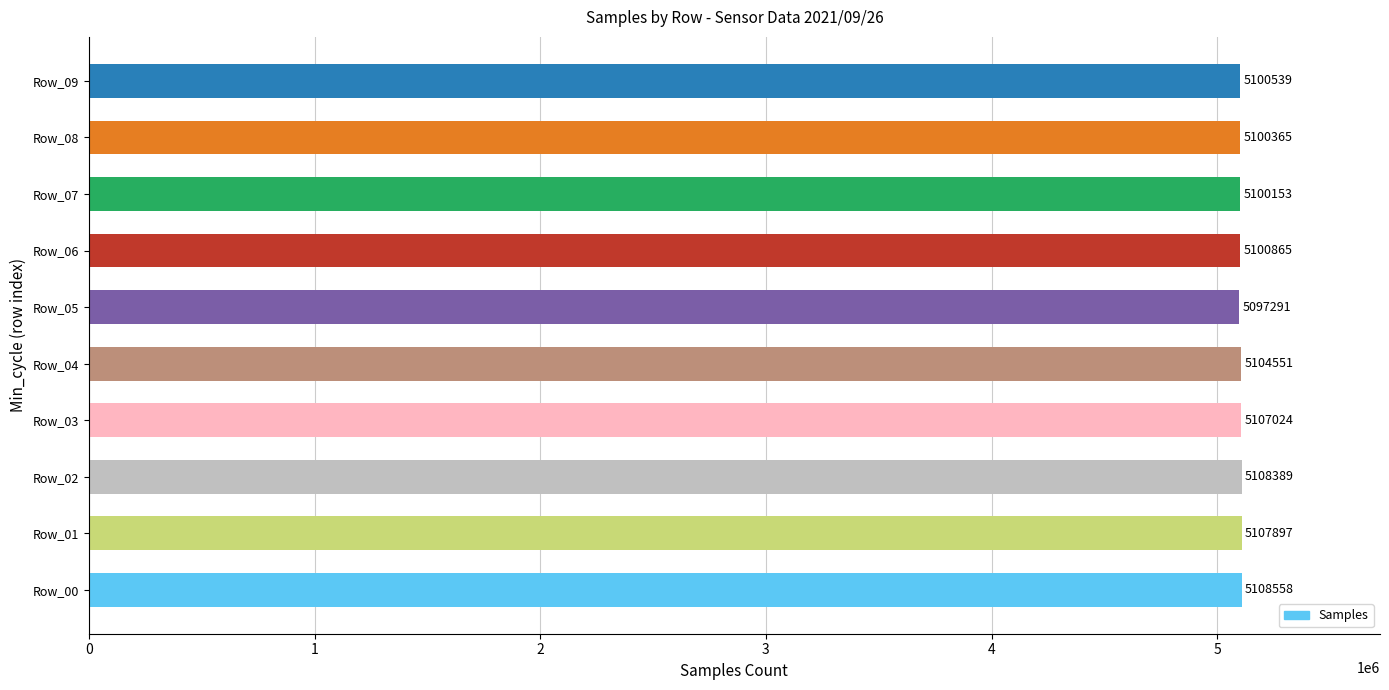

Is it true that the value at Row_03 is 7795646?

False